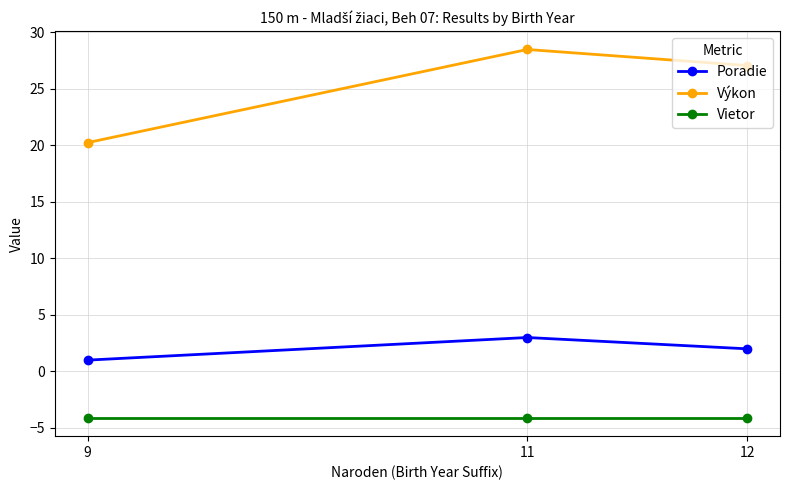

What is the smallest value displayed?

-4.1